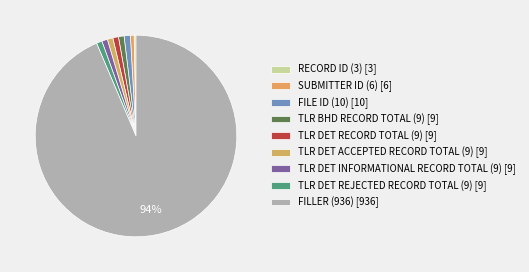

Which category accounts for the majority?

FILLER (936)